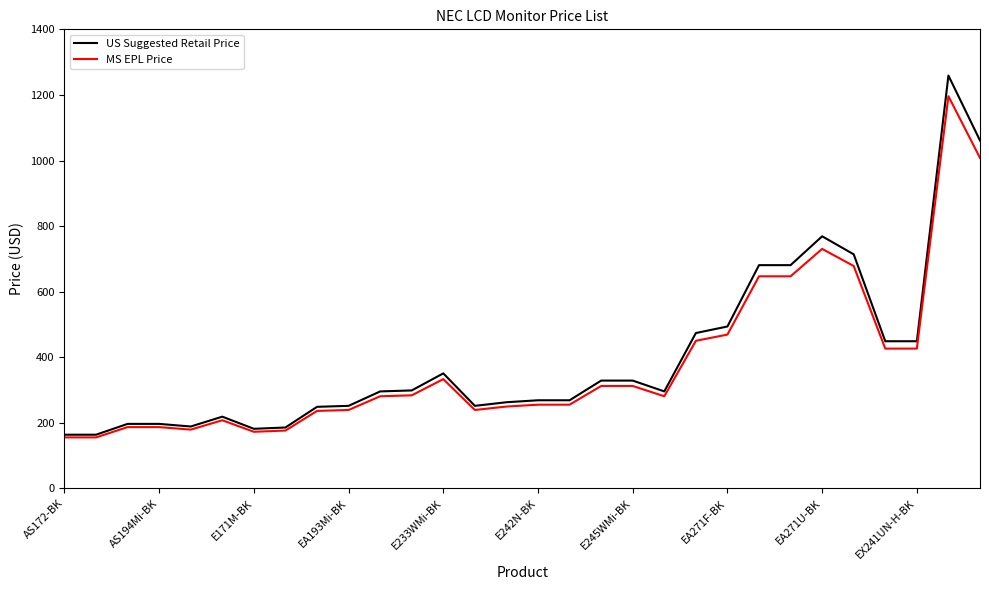

Which series has the widest spread of values?

US Suggested Retail Price